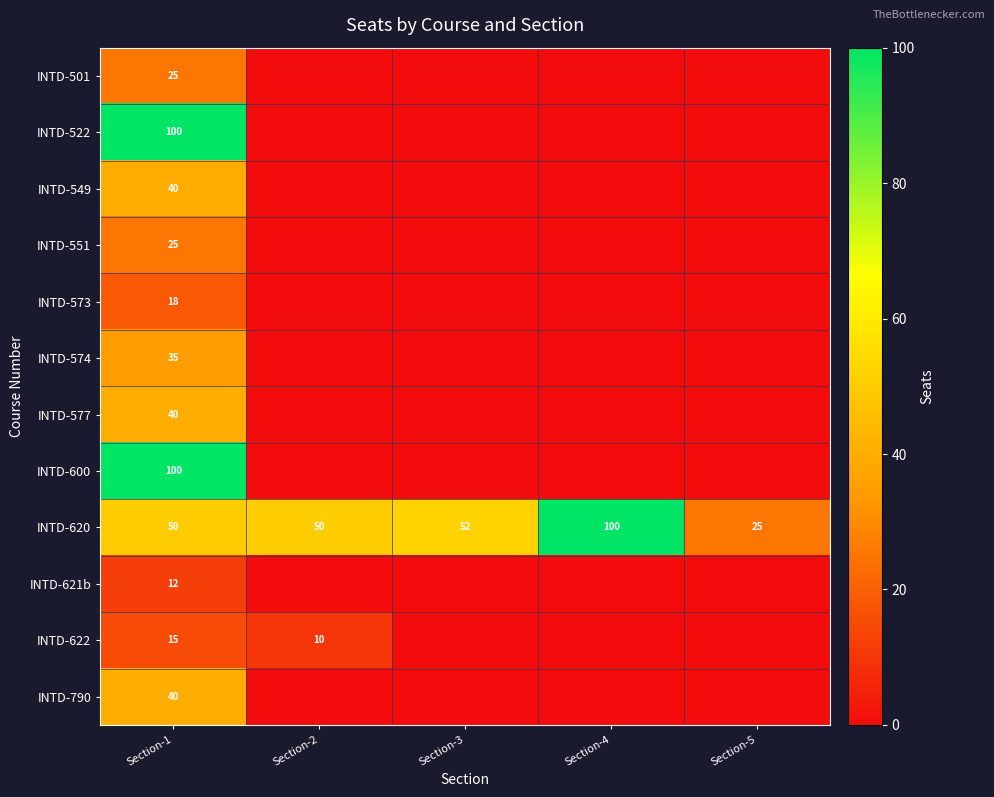

What is the maximum value shown in the chart?

100